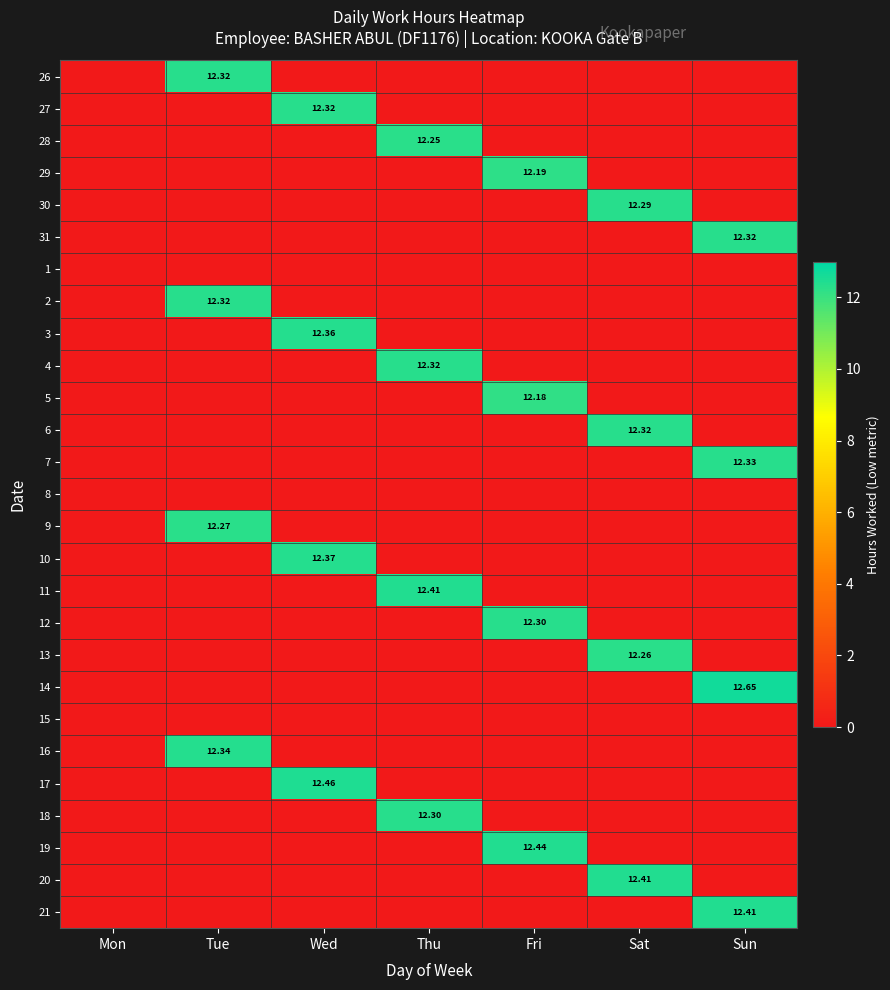

At which label does 7 reach its peak?

Sun